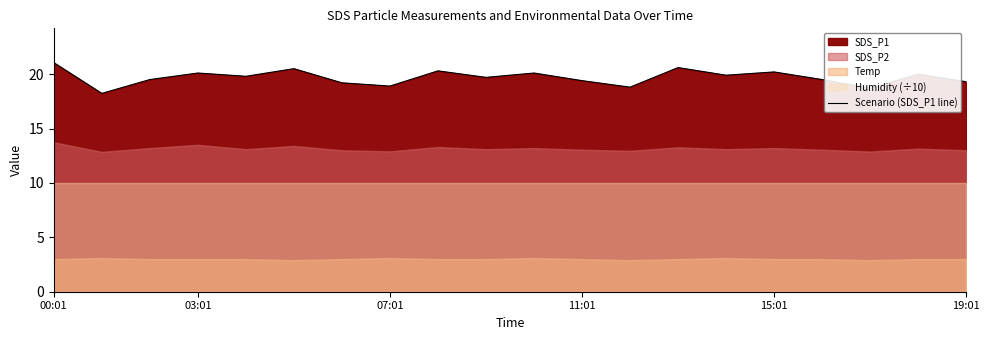

What is the change in value from 16 to 18?

+0.5